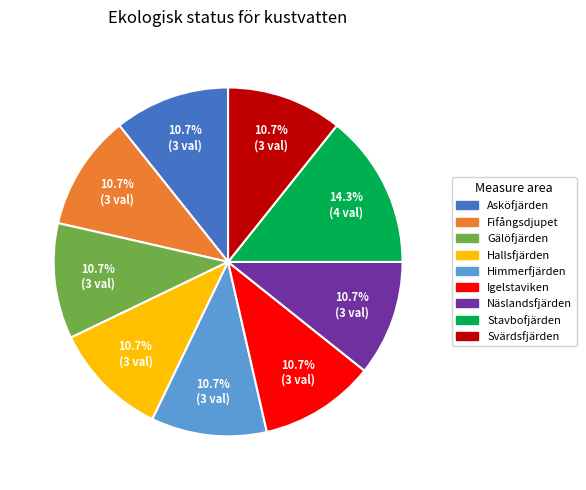

How many segments does this pie chart have?

9